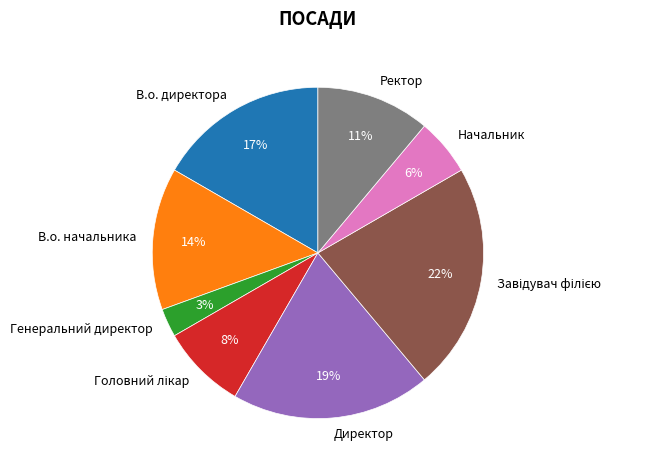

Does Начальник represent more than half of the total?

No